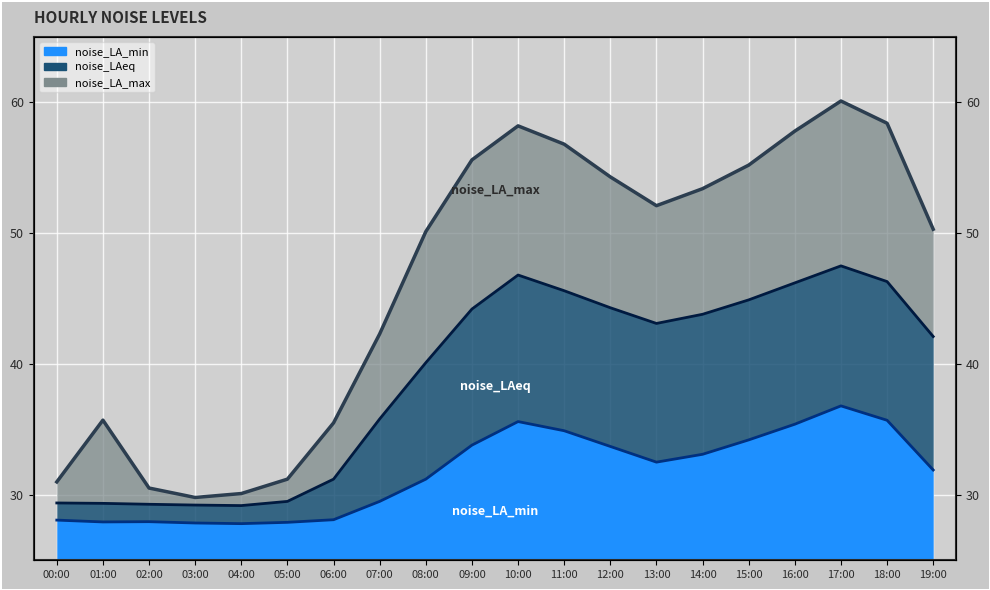

Is it true that noise_LAeq equals 19.0 at 03:00?

False